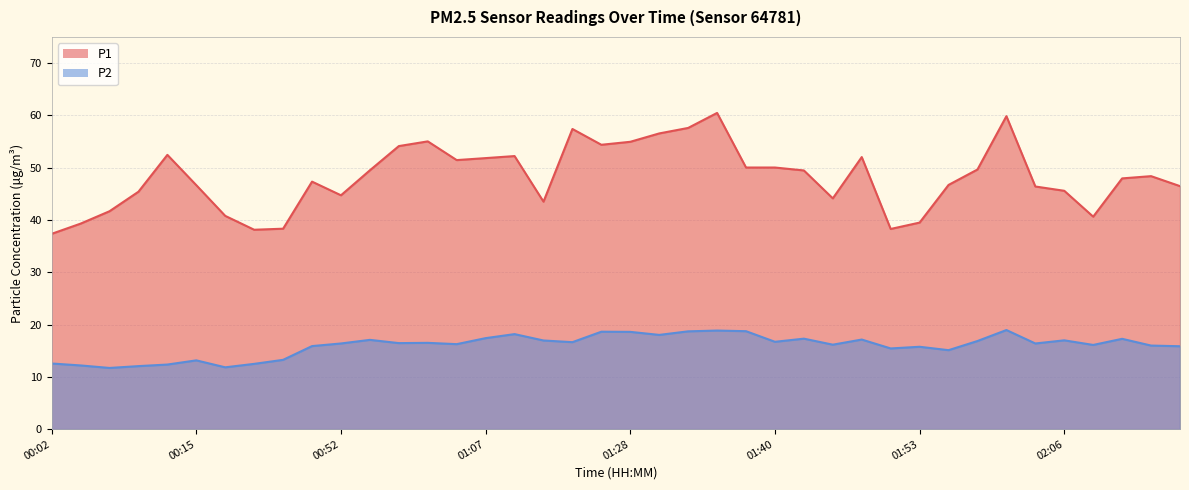

True or false: P2 has a value of 6.5 at 01:40.

False